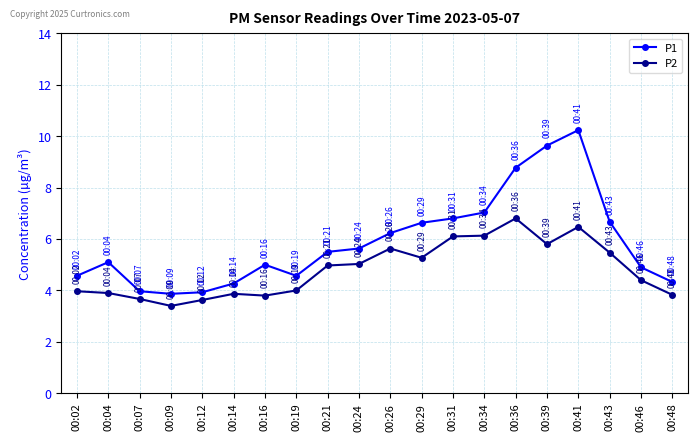

Which category has the highest value across all series?

00:41